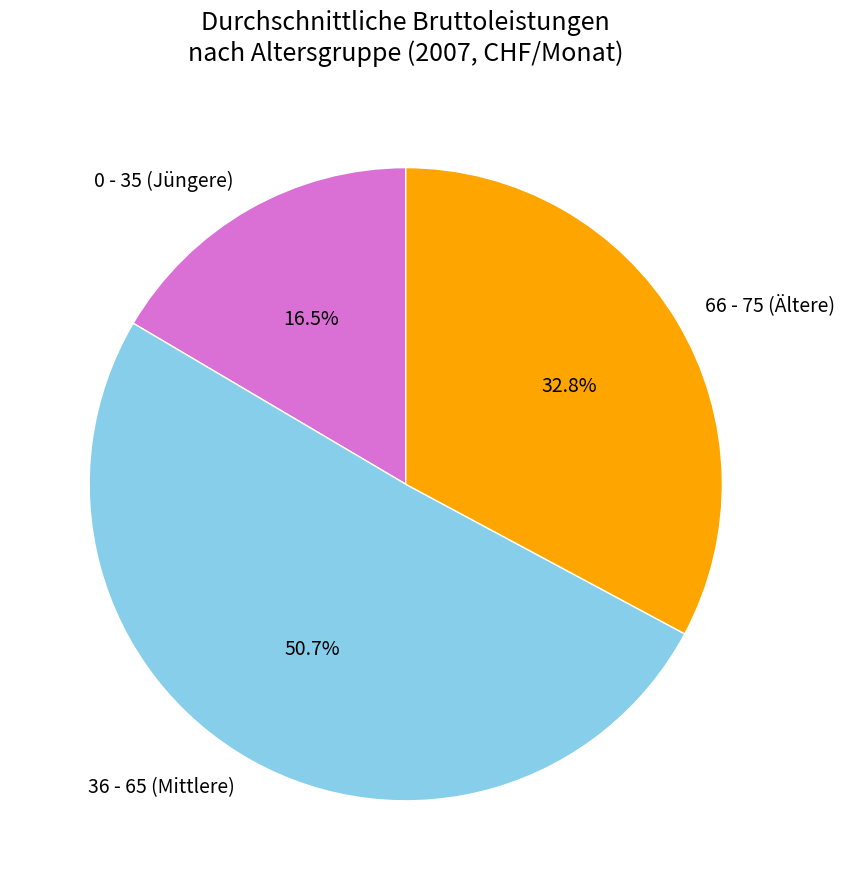

Count the number of slices in the pie.

3